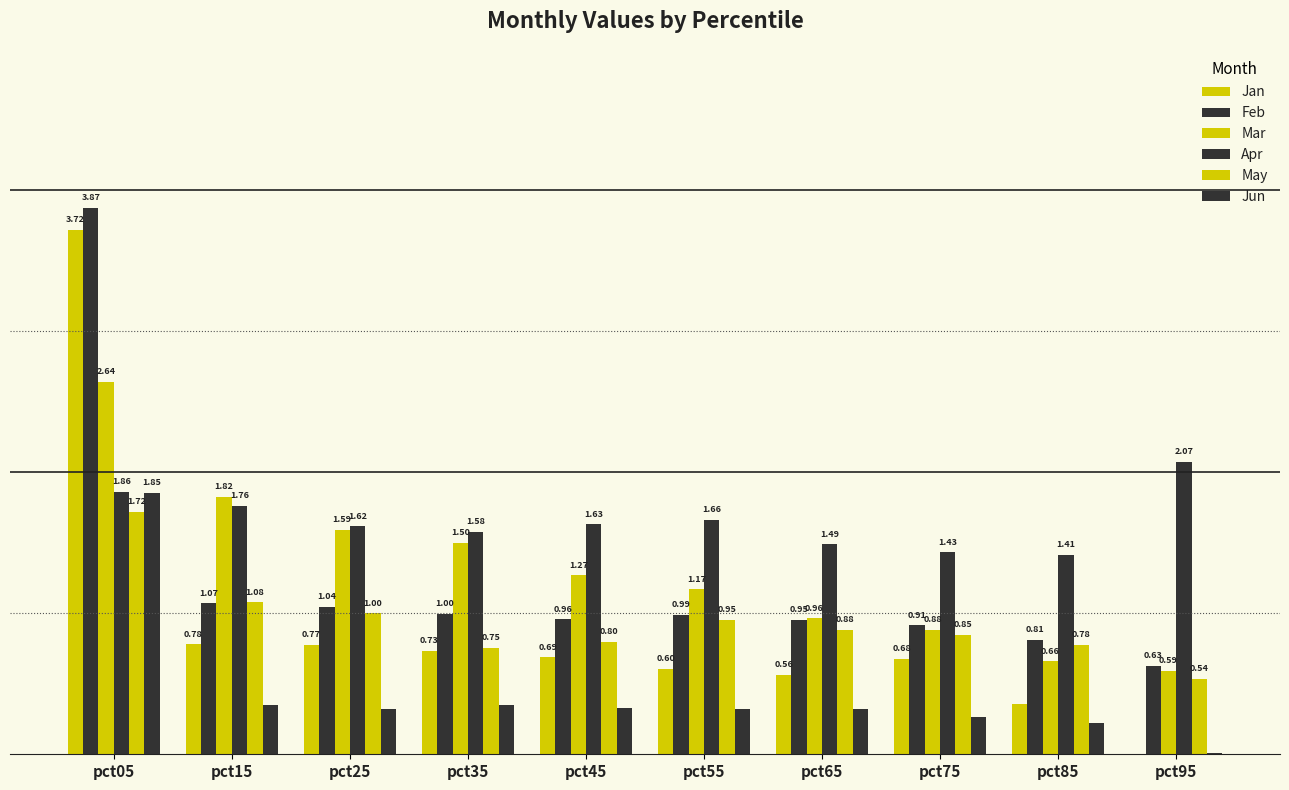

What is the difference between the maximum and minimum values in the Apr series?

0.7